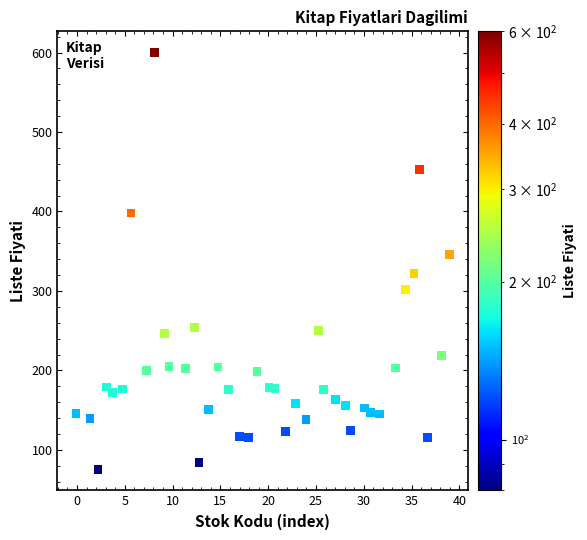

What is the range of Y values (max minus min)?

525.1